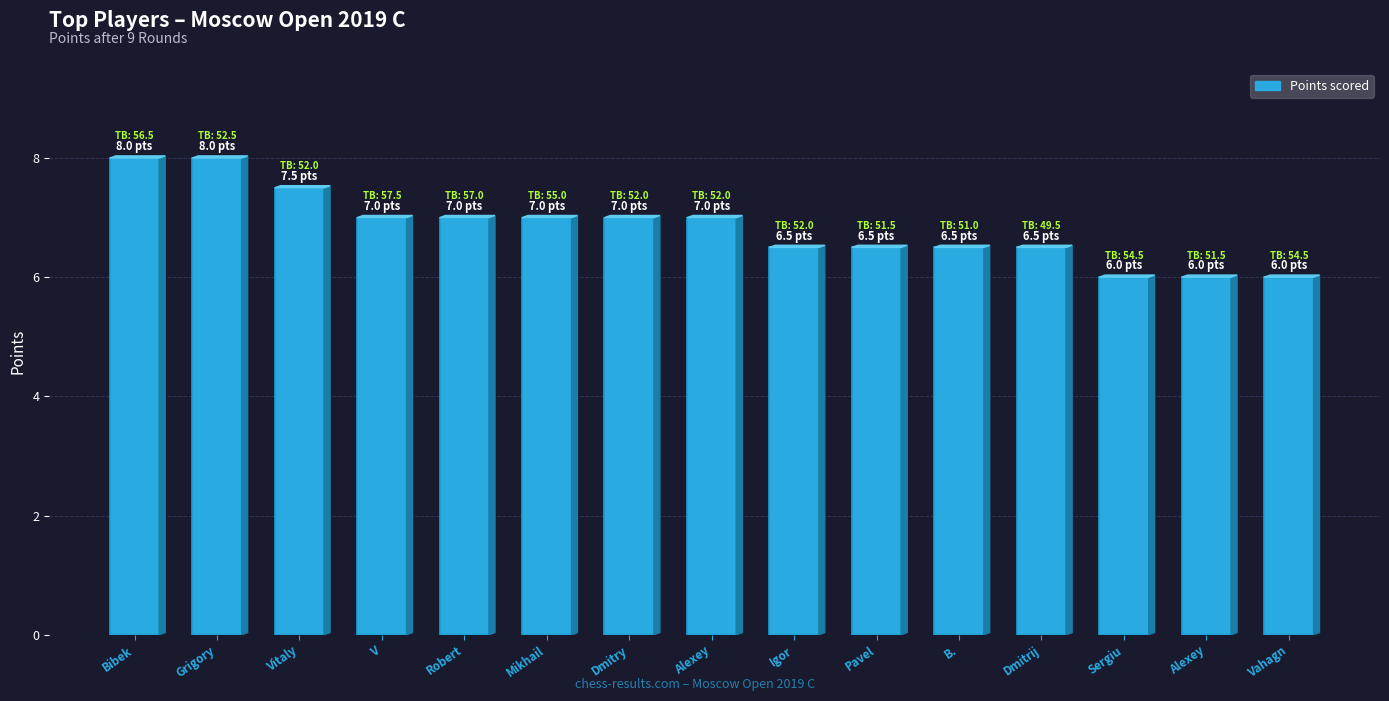

What is the ratio of the value at Igor to the value at V?

0.9